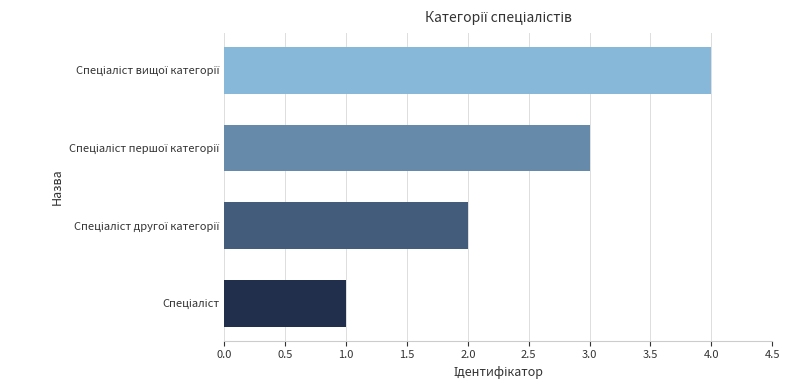

What is the sum of all values?

10